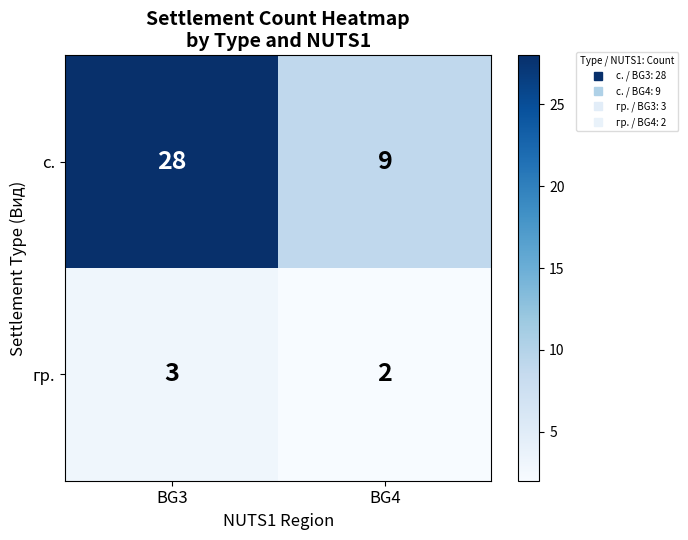

Rank the series at BG3 from lowest to highest value.

гр., с.